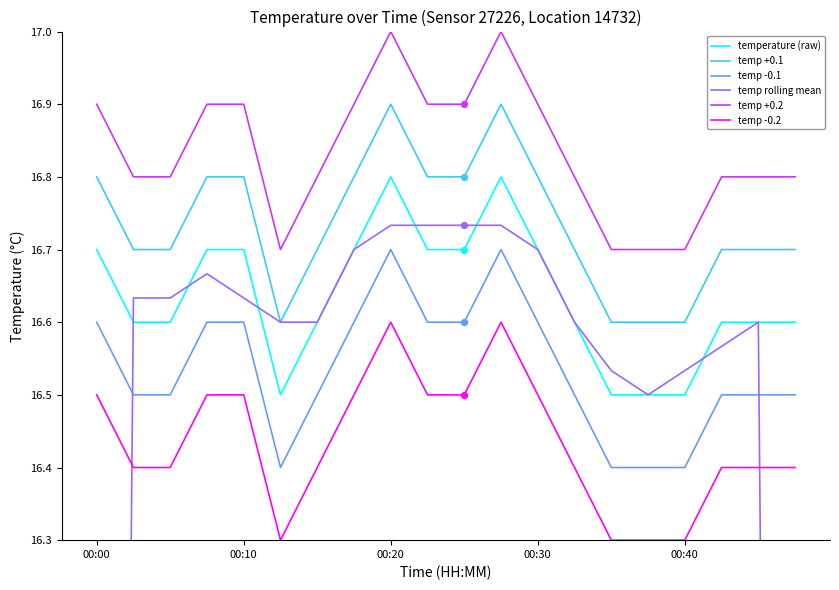

What are all the series names shown in the legend?

temperature (raw), temp +0.1, temp -0.1, temp rolling mean, temp +0.2, temp -0.2